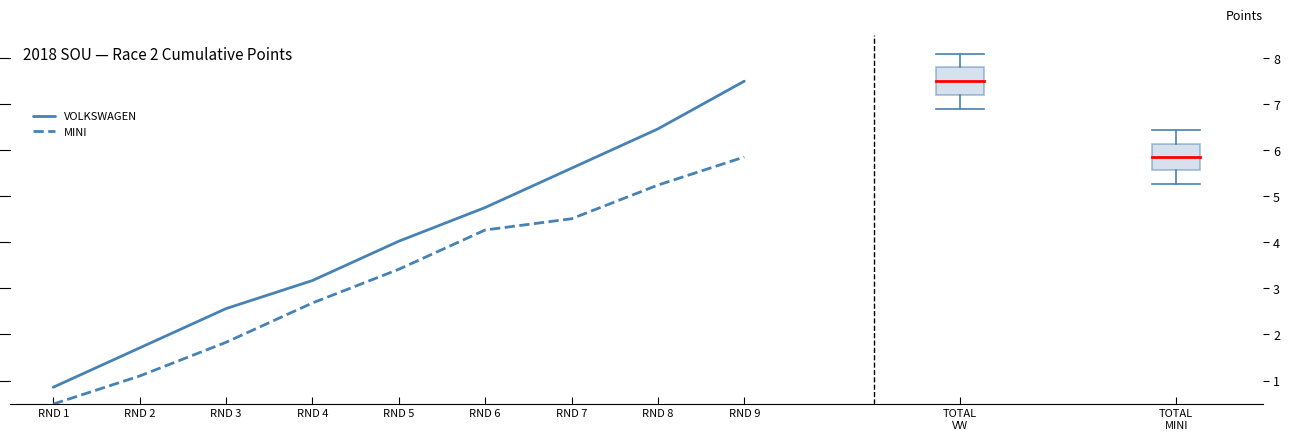

Reading left to right, extract all data points from this chart.

VOLKSWAGEN: RND 1=0.9	RND 2=1.7	RND 3=2.6	RND 4=3.2	RND 5=4.0	RND 6=4.8	RND 7=5.6	RND 8=6.5	RND 9=7.5
MINI: RND 1=0.5	RND 2=1.1	RND 3=1.8	RND 4=2.7	RND 5=3.4	RND 6=4.3	RND 7=4.5	RND 8=5.2	RND 9=5.9